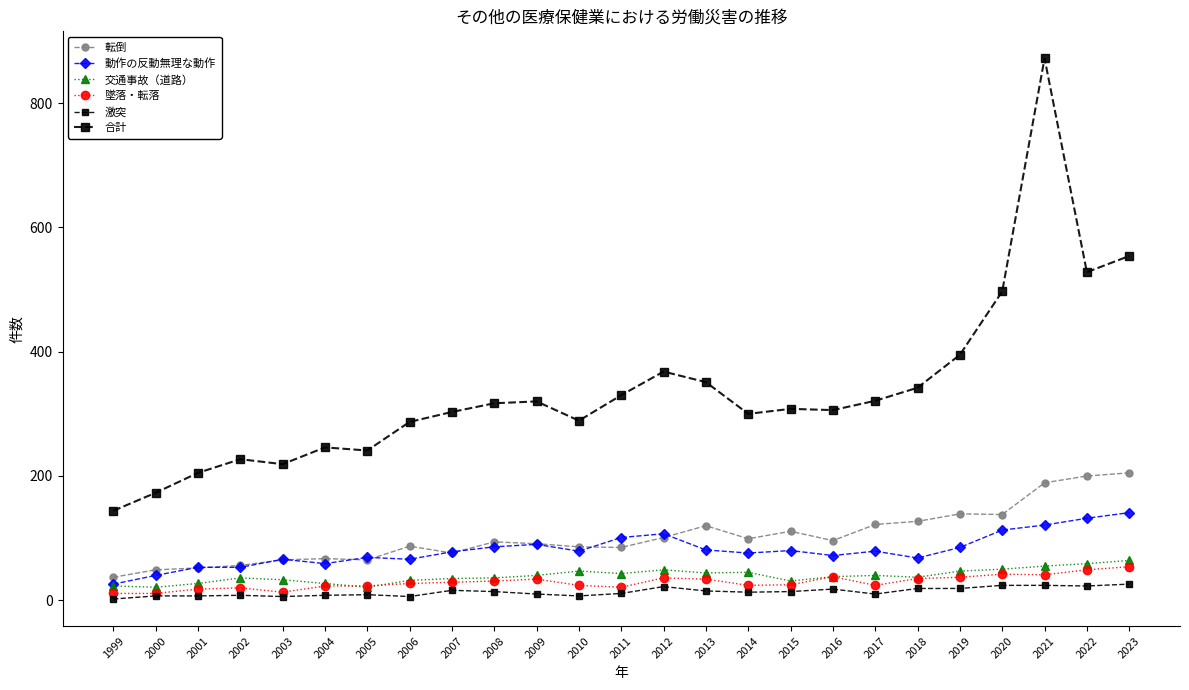

Count the number of data series in this chart.

6